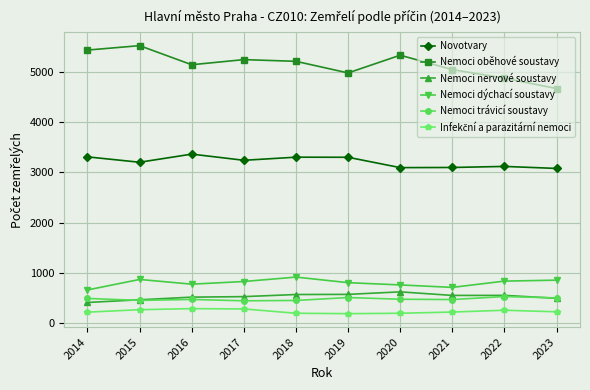

True or false: Nemoci trávicí soustavy and Nemoci oběhové soustavy cross at least once.

False